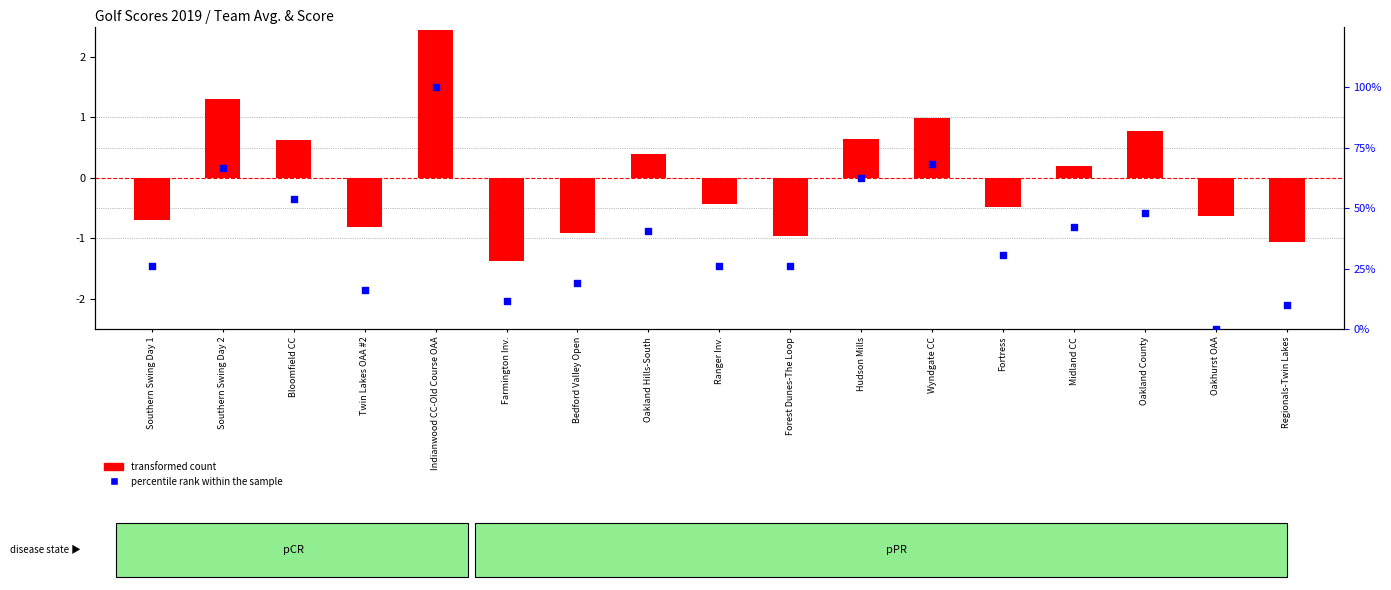

Which series reaches the minimum Y coordinate?

transformed count